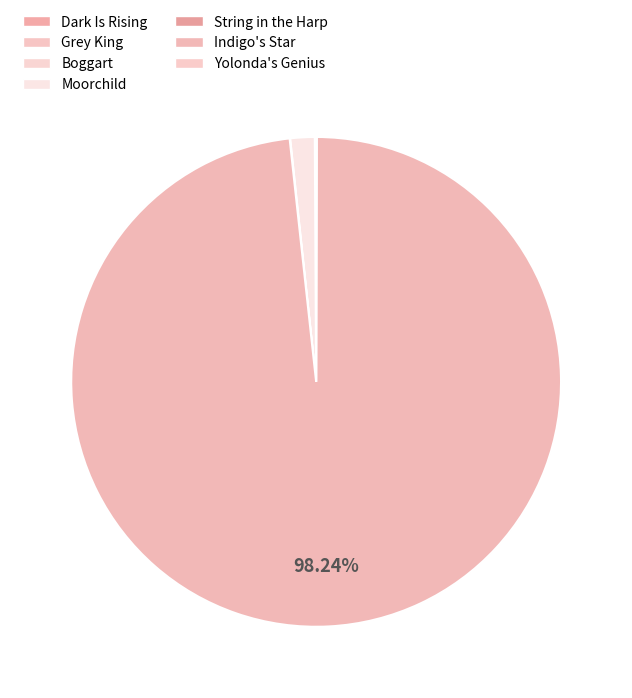

Combined, what portion of the pie is Boggart and Grey King?

0.1%